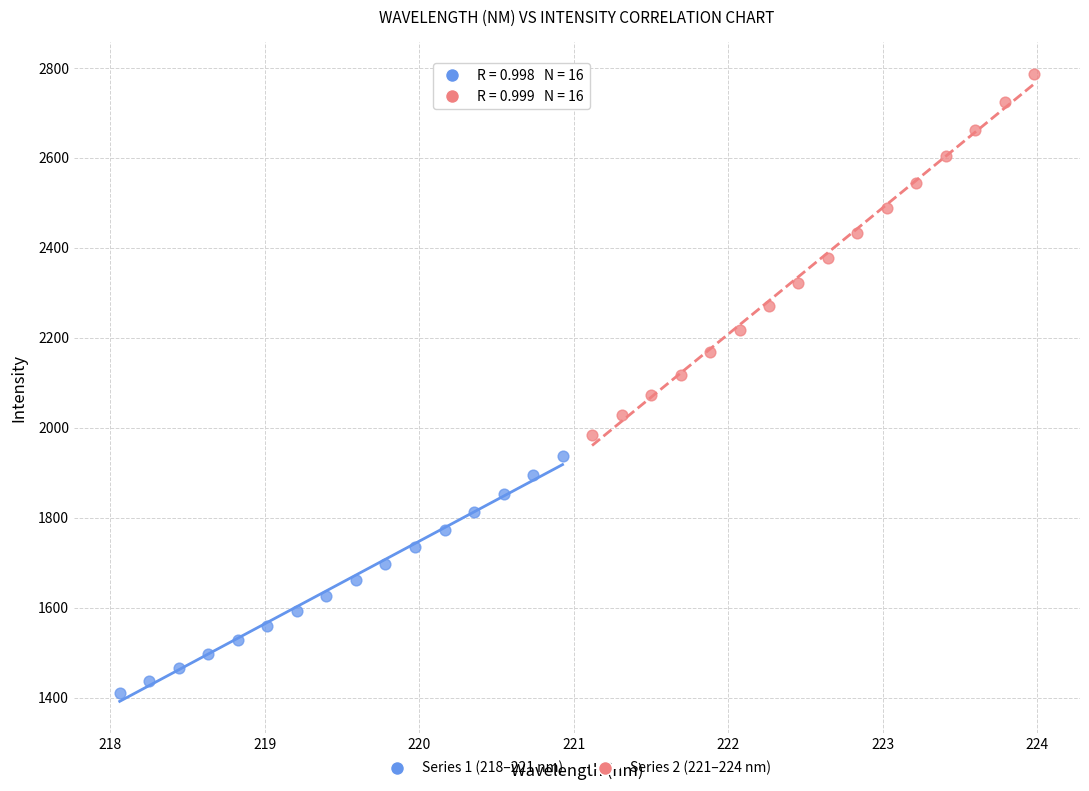

Which series contains the highest Y value?

Series 2 (221–224 nm)